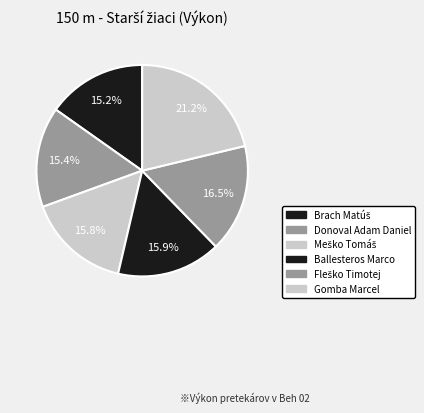

To the nearest percent, what portion does Gomba Marcel represent?

21%